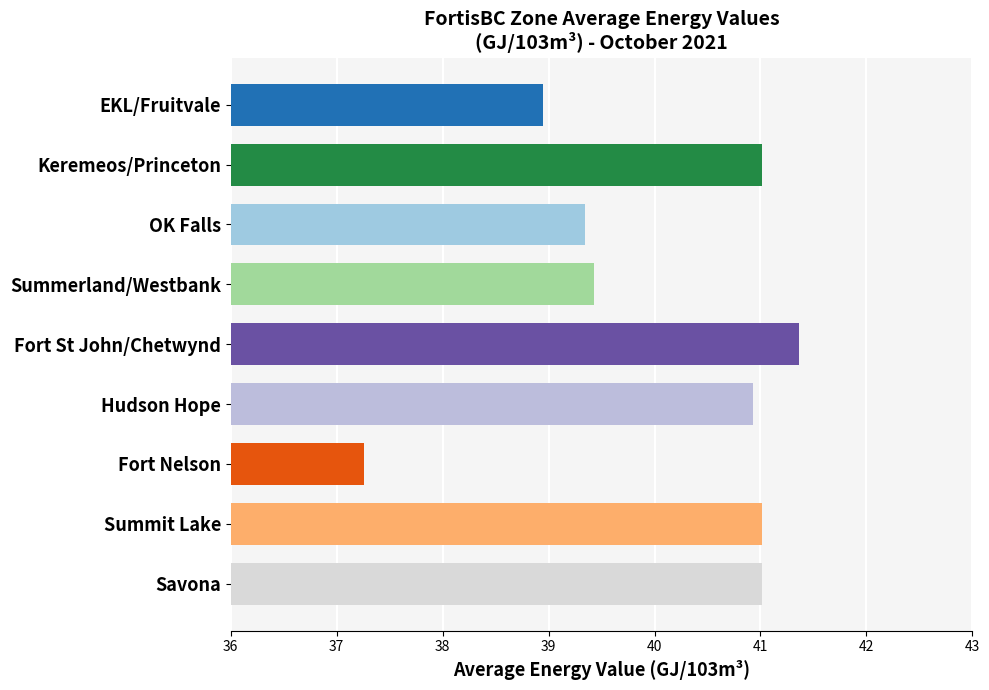

Does the chart contain any negative values?

No